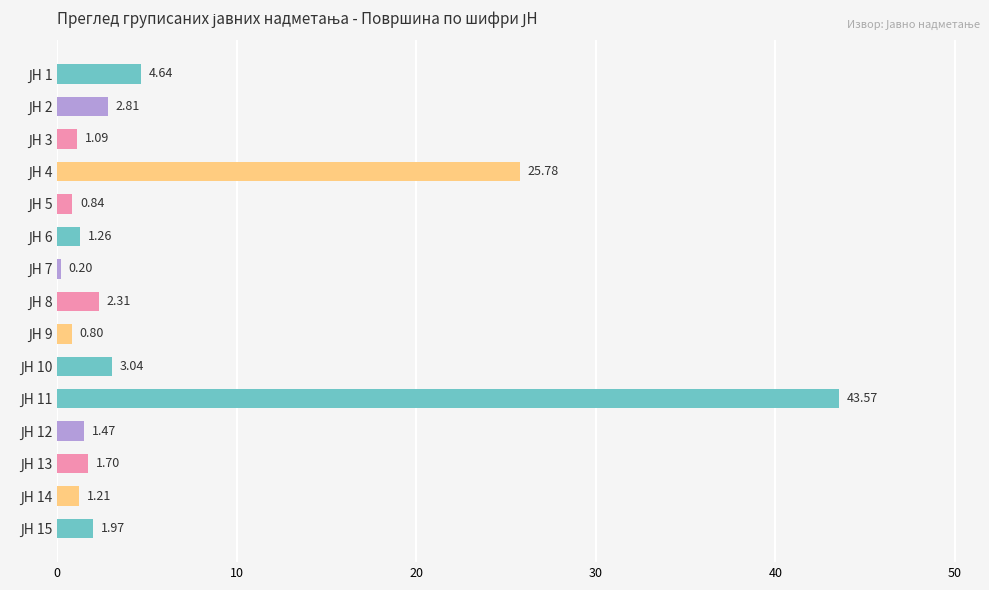

What is the average value?

6.2